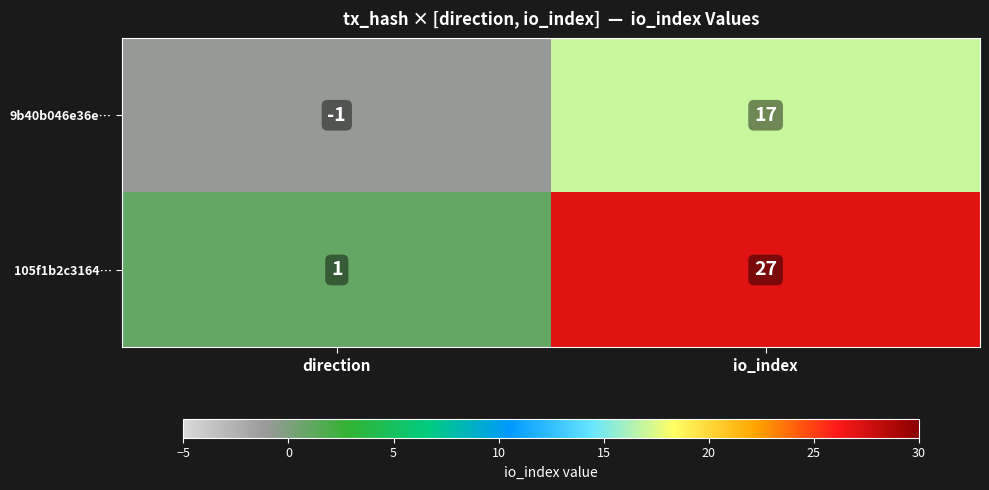

True or false: 9b40b046e36e… has a value of -2 at direction.

False